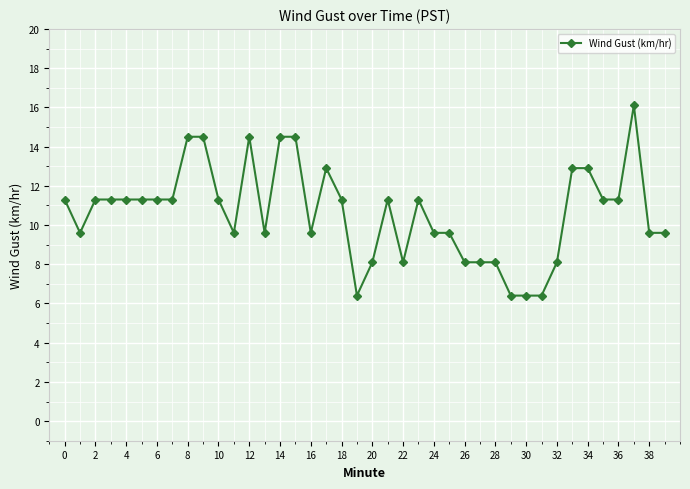

What is the greatest value displayed?

16.1